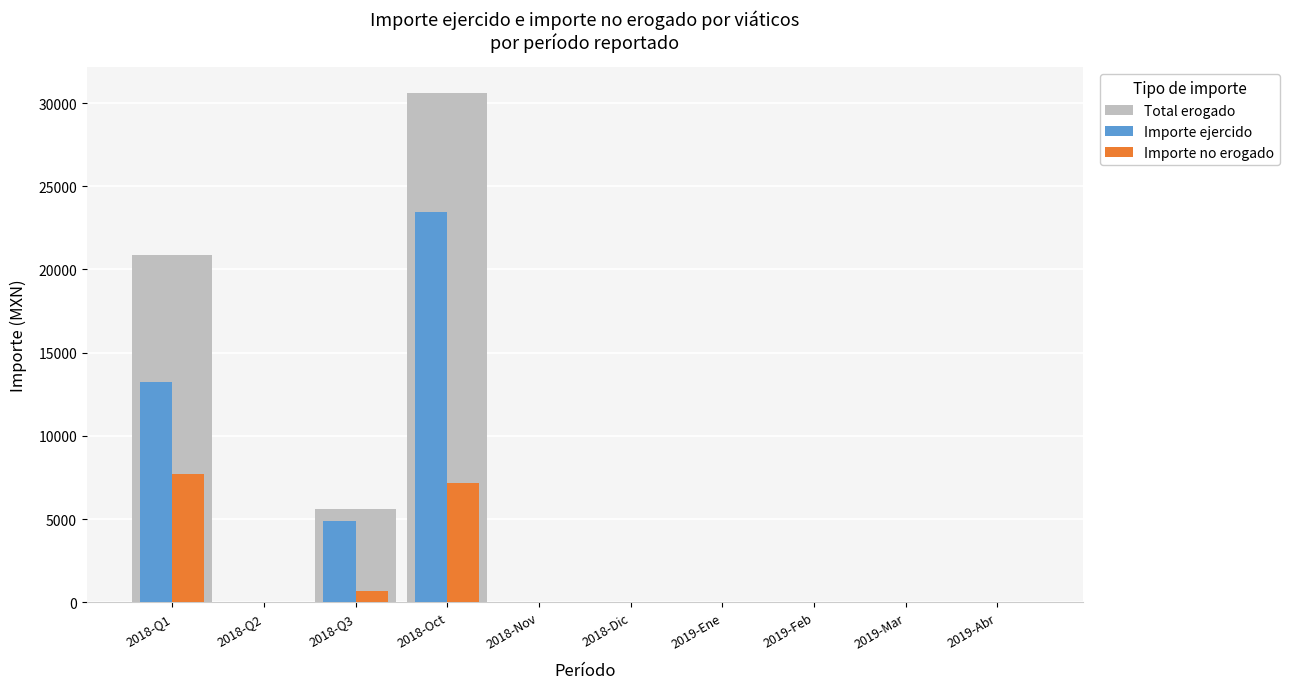

At which label is Importe ejercido closest to 11738?

2018-Q1